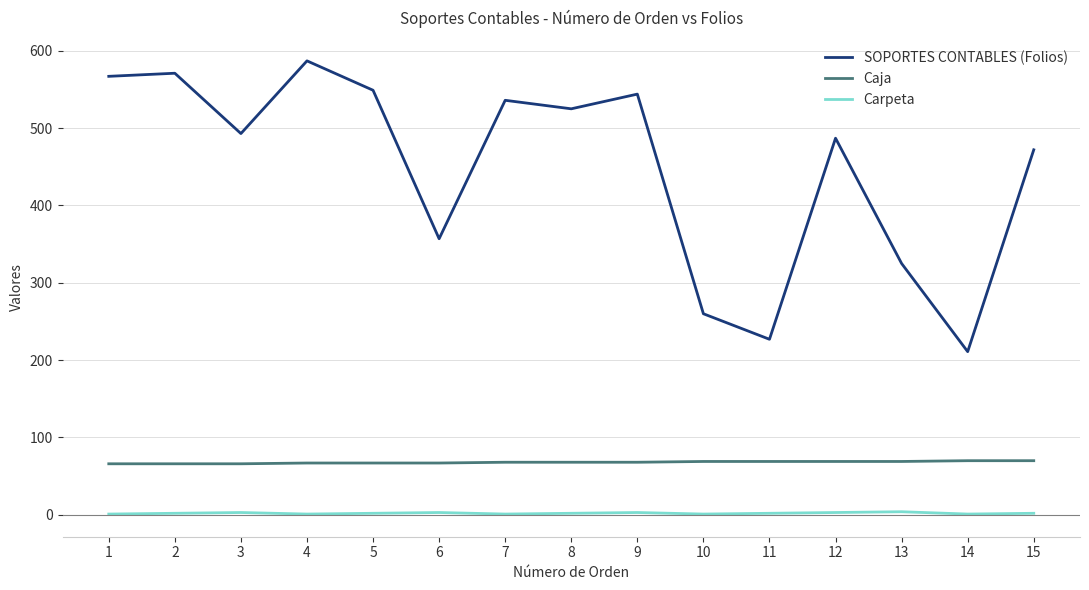

True or false: Caja and Carpeta cross at least once.

False